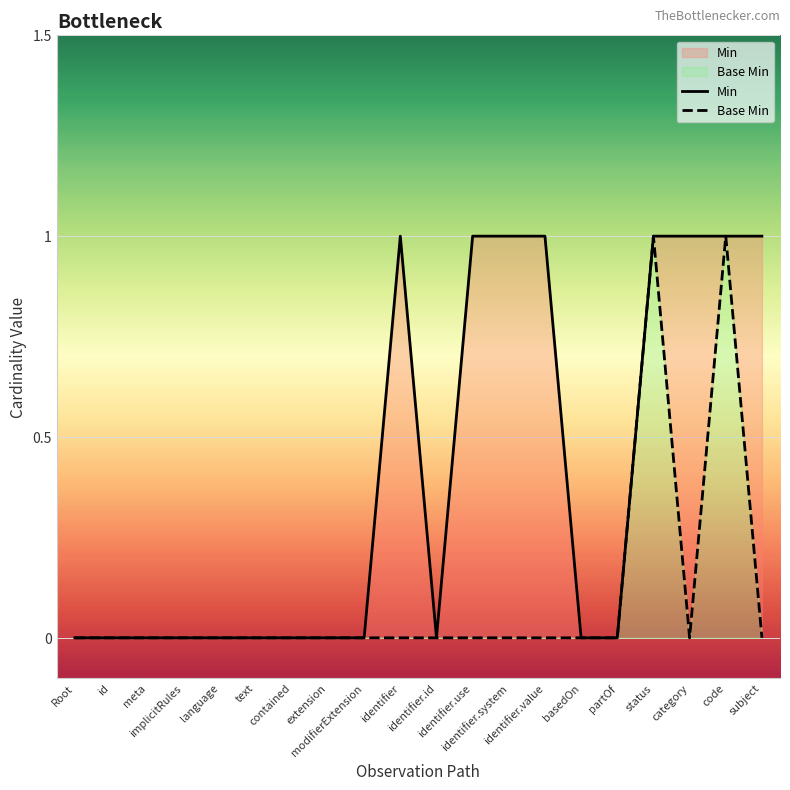

True or false: Min and Base Min intersect in this chart.

False